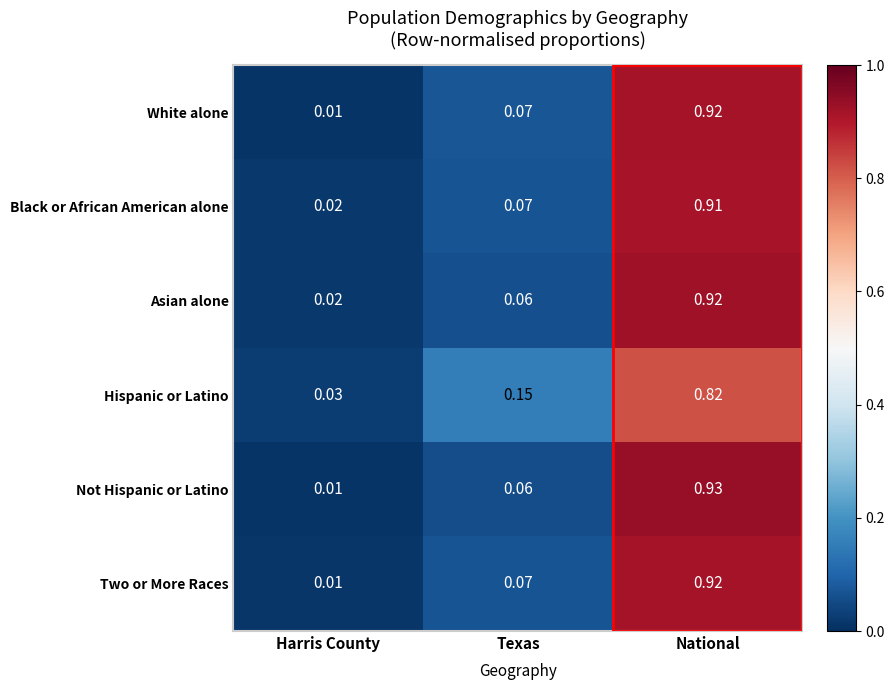

At which category does the chart reach its peak across all series?

National